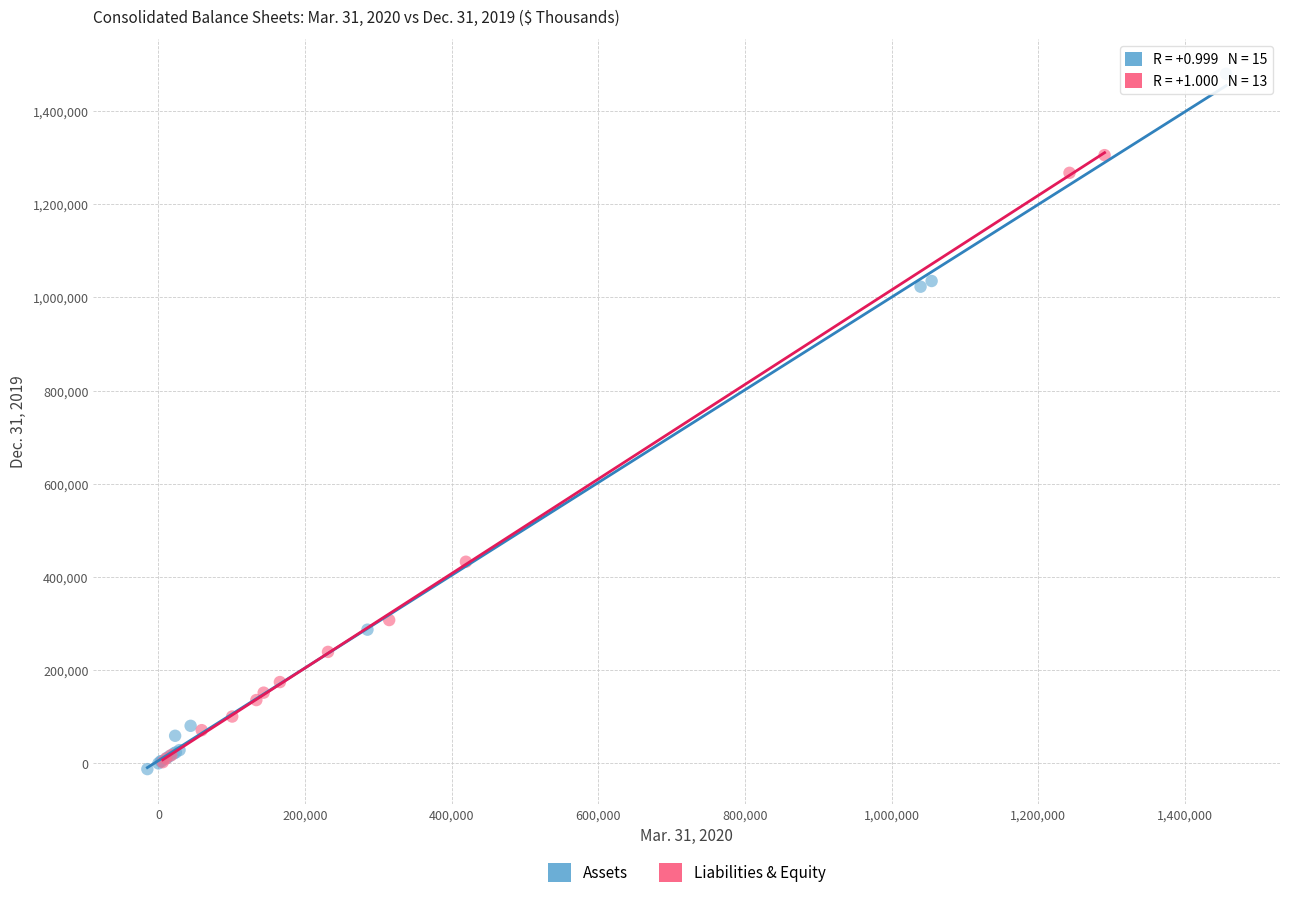

Which series has the widest spread of Y values?

Assets